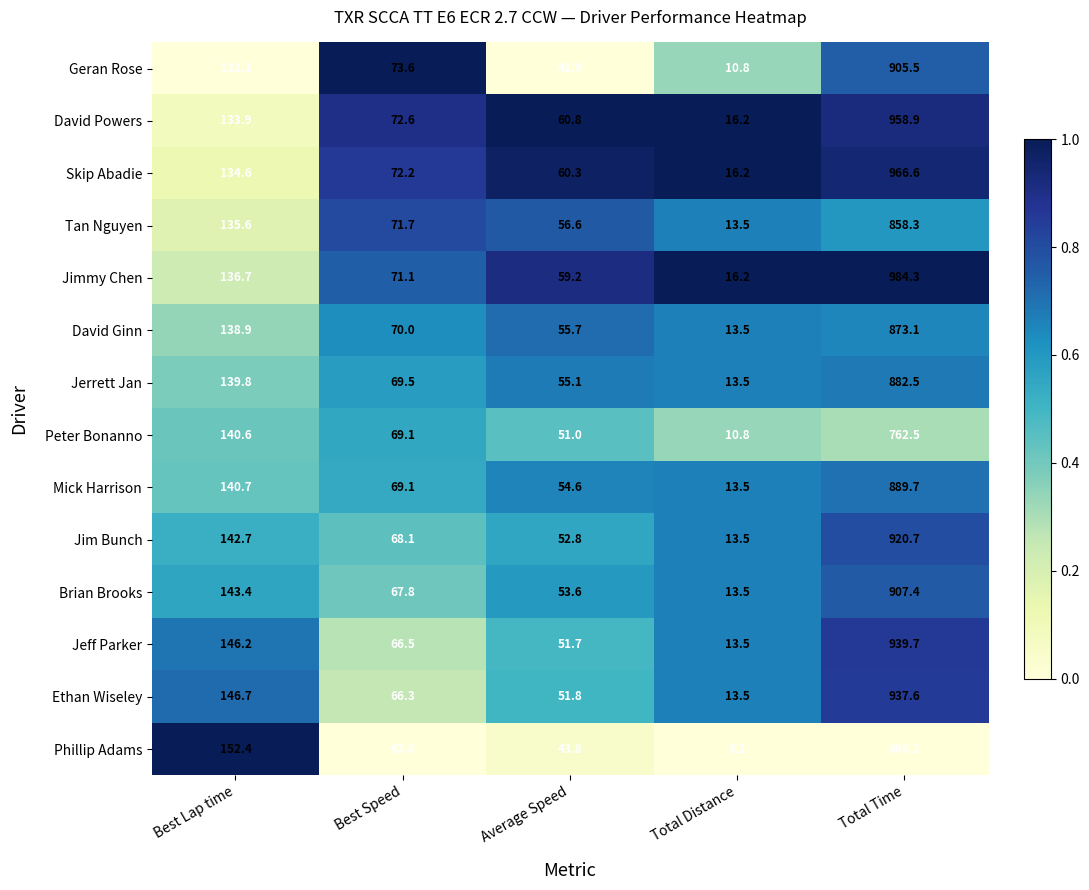

Which series changed the most between Best Lap time and Best Speed?

Phillip Adams